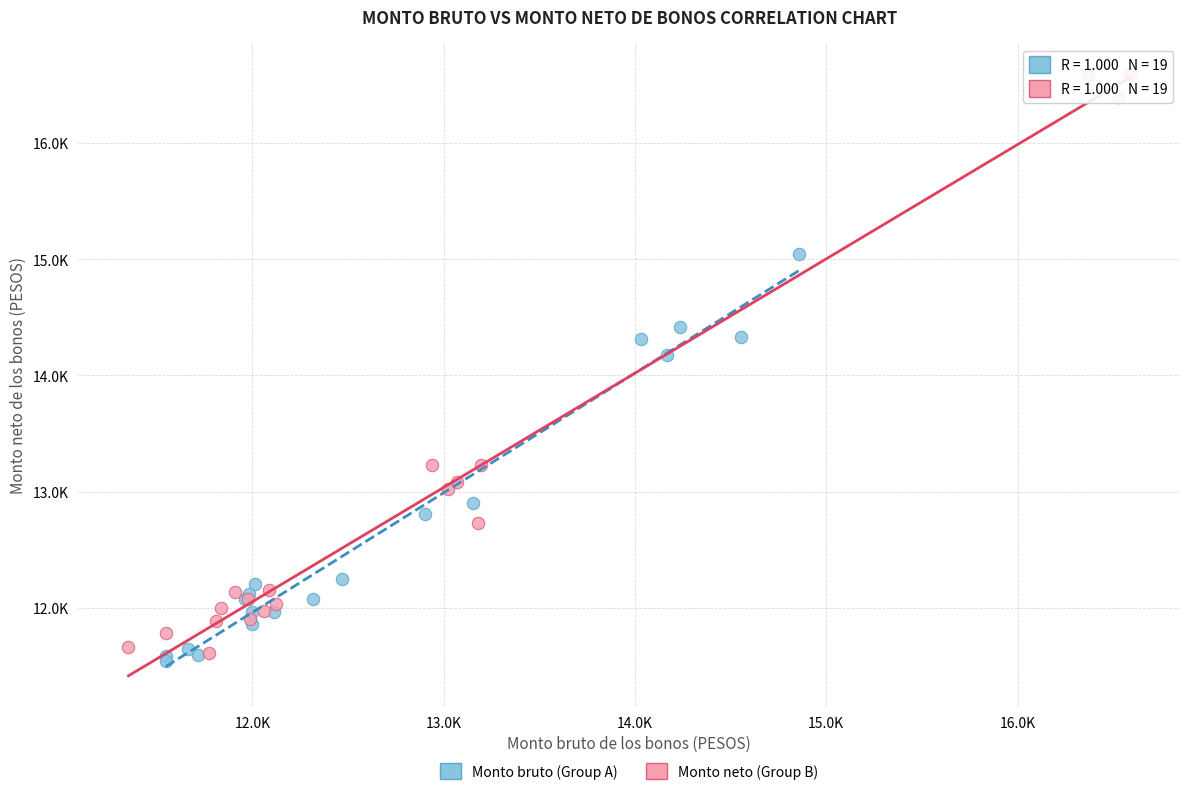

What are all the series names shown in the legend?

Monto bruto (Group A), Monto neto (Group B)